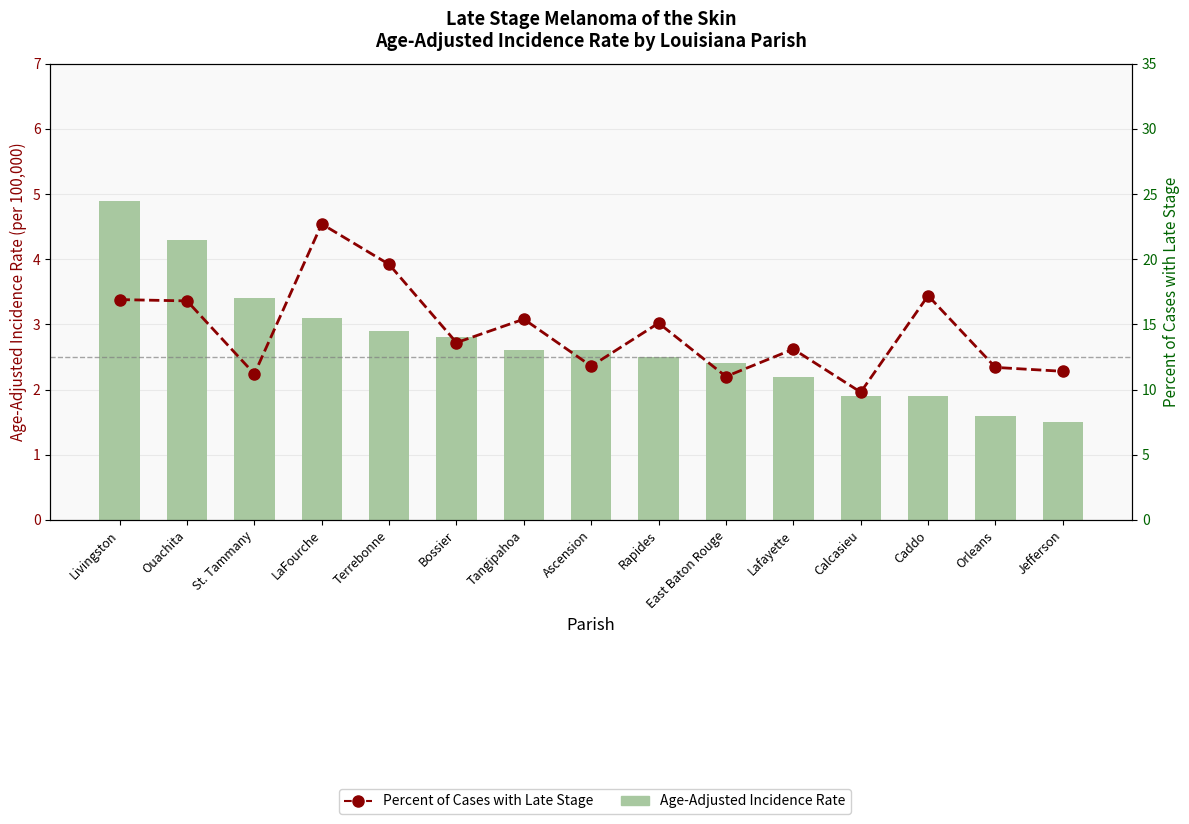

Which has a higher value, Rapides or East Baton Rouge?

Rapides